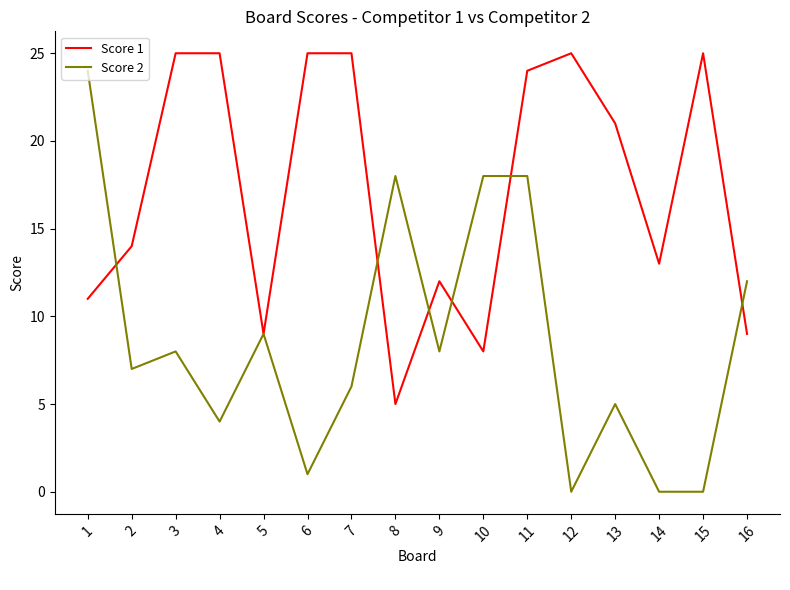

What is the highest value of the Score 2 series?

24